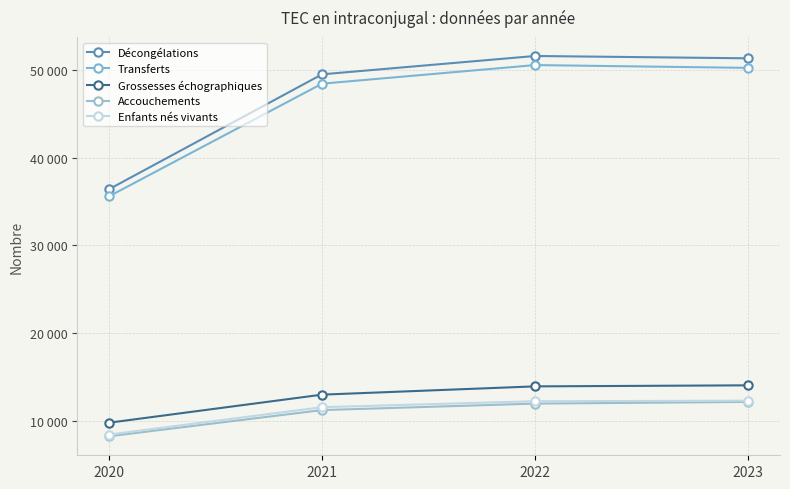

Is the value of Transferts at 2021 greater than the value of Accouchements at 2020?

Yes